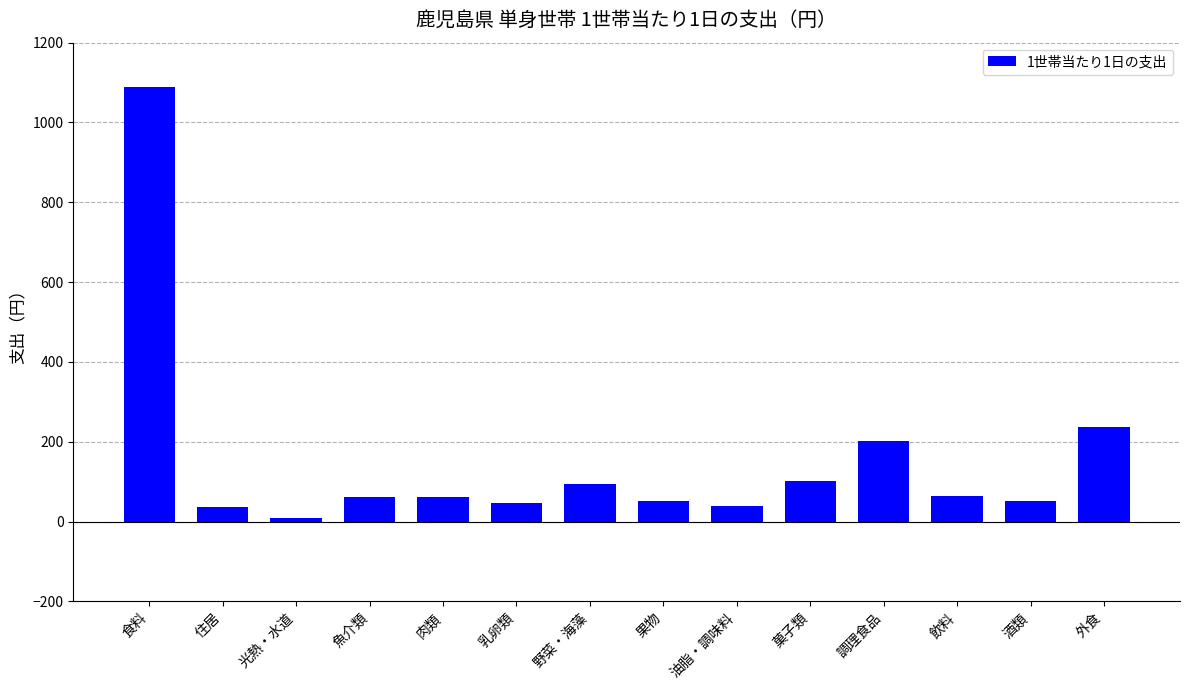

True or false: the data shows 146.0 at 野菜・海藻.

False